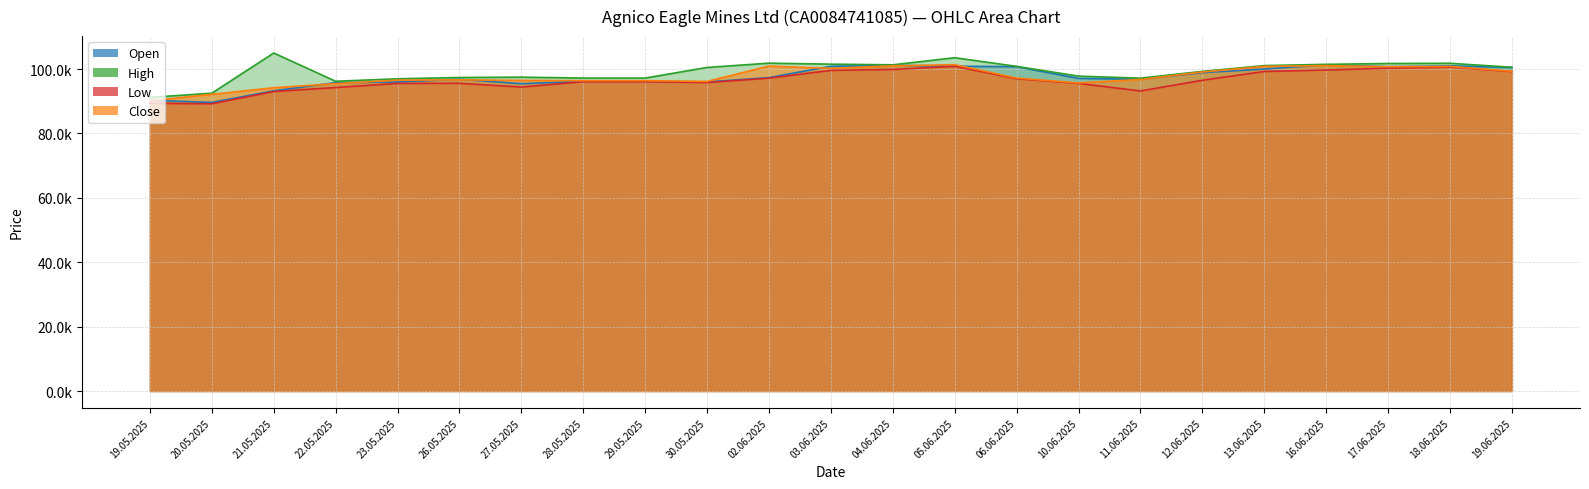

What is the difference between the highest and lowest values at 11.06.2025?

3970